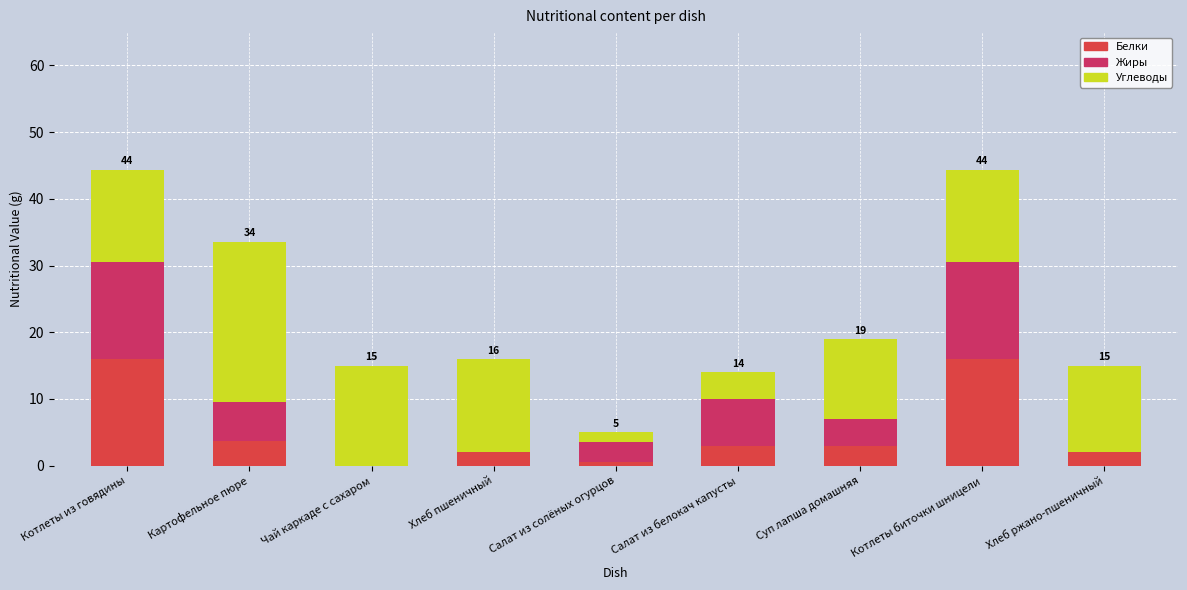

What is the total value across all series at Котлеты биточки шницели?

44.4